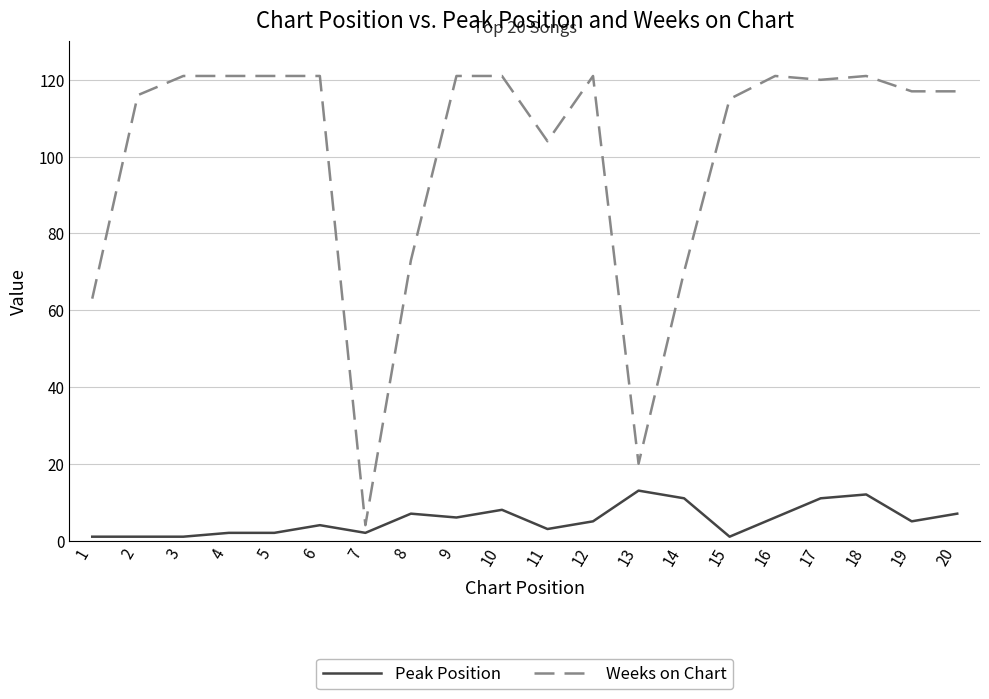

True or false: Peak Position and Weeks on Chart cross at least once.

False